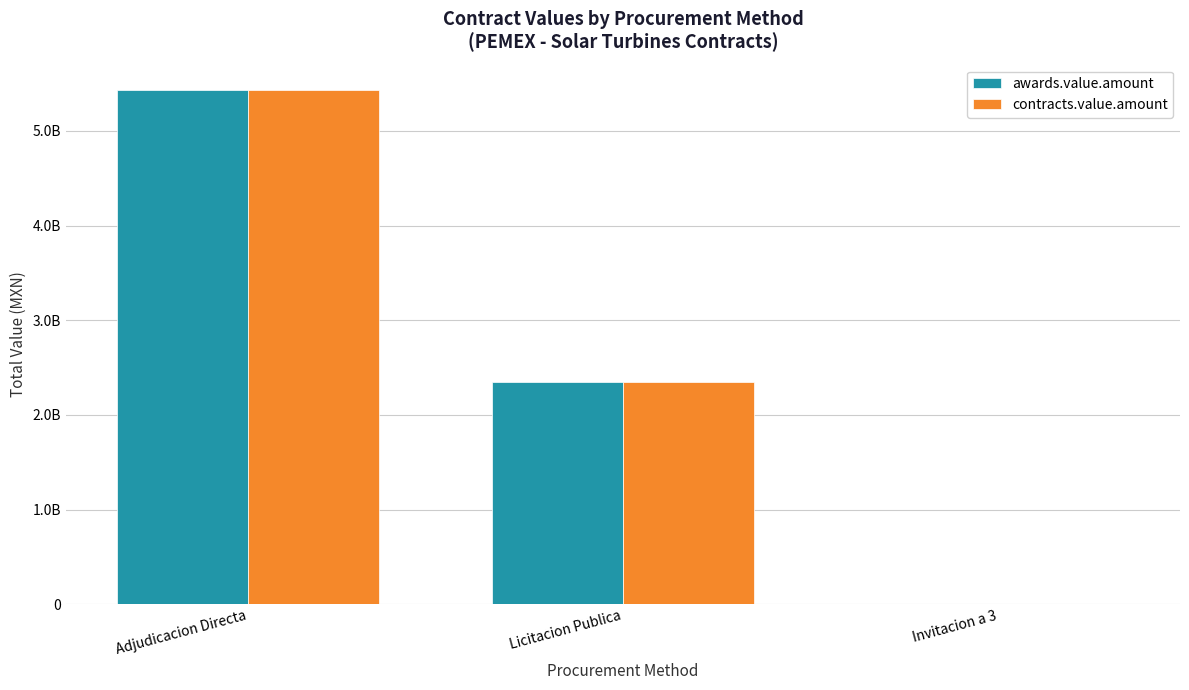

Are the bars horizontal?

No